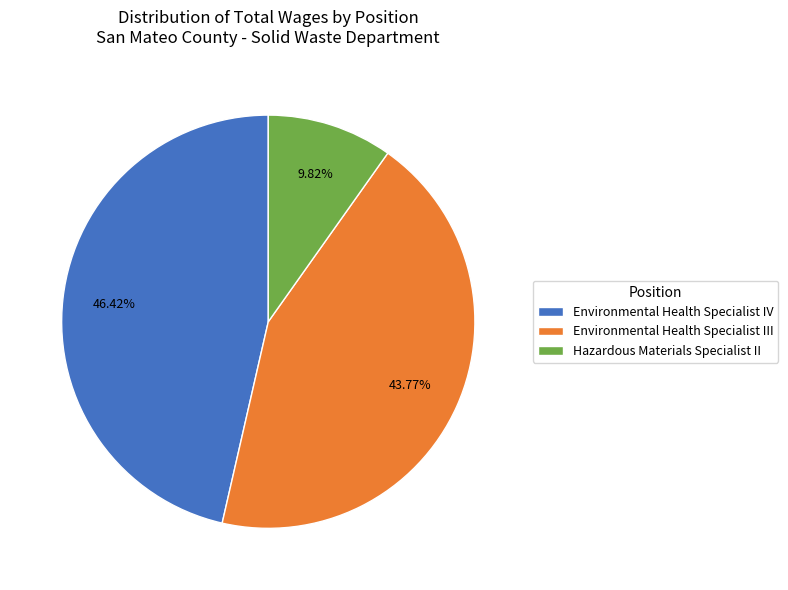

Does any single category account for the majority?

No